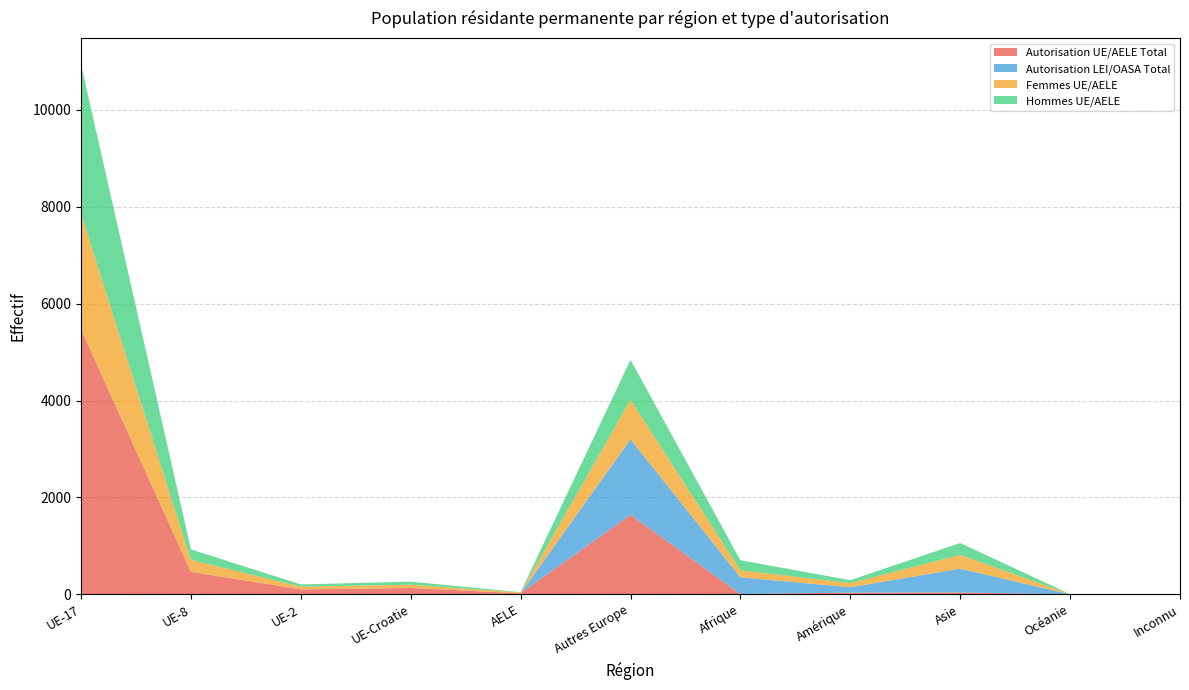

Reading left to right, what are all the values shown in this chart?

Autorisation UE/AELE Total: UE-17=5468	UE-8=464	UE-2=102	UE-Croatie=131	AELE=22	Autres Europe=1641	Afrique=8	Amérique=35	Asie=38	Océanie=1	Inconnu=0
Autorisation LEI/OASA Total: UE-17=2	UE-8=0	UE-2=0	UE-Croatie=0	AELE=0	Autres Europe=1559	Afrique=344	Amérique=111	Asie=492	Océanie=1	Inconnu=3
Femmes UE/AELE: UE-17=2384	UE-8=248	UE-2=56	UE-Croatie=68	AELE=14	Autres Europe=817	Afrique=145	Amérique=85	Asie=284	Océanie=1	Inconnu=2
Hommes UE/AELE: UE-17=3084	UE-8=216	UE-2=46	UE-Croatie=63	AELE=8	Autres Europe=824	Afrique=207	Amérique=61	Asie=246	Océanie=1	Inconnu=1